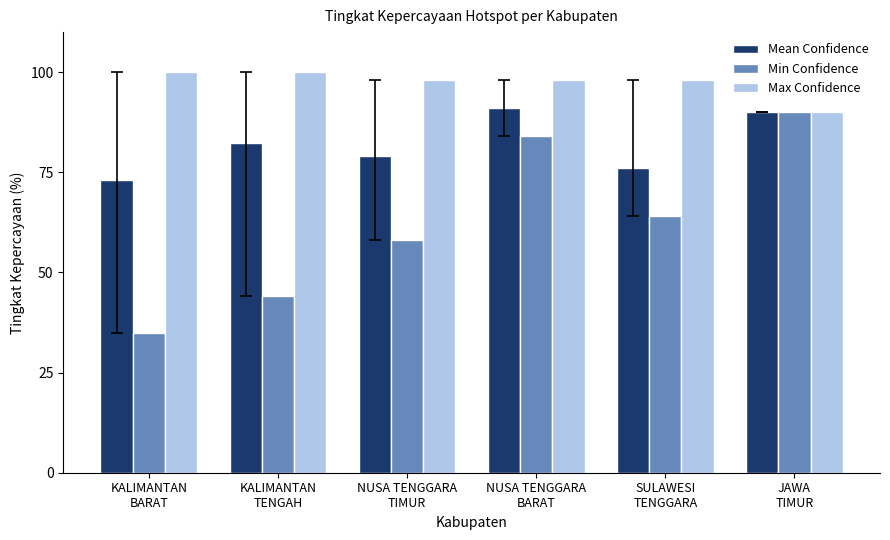

What is the value of the Mean Confidence bar at the 2nd from the left?

82.4